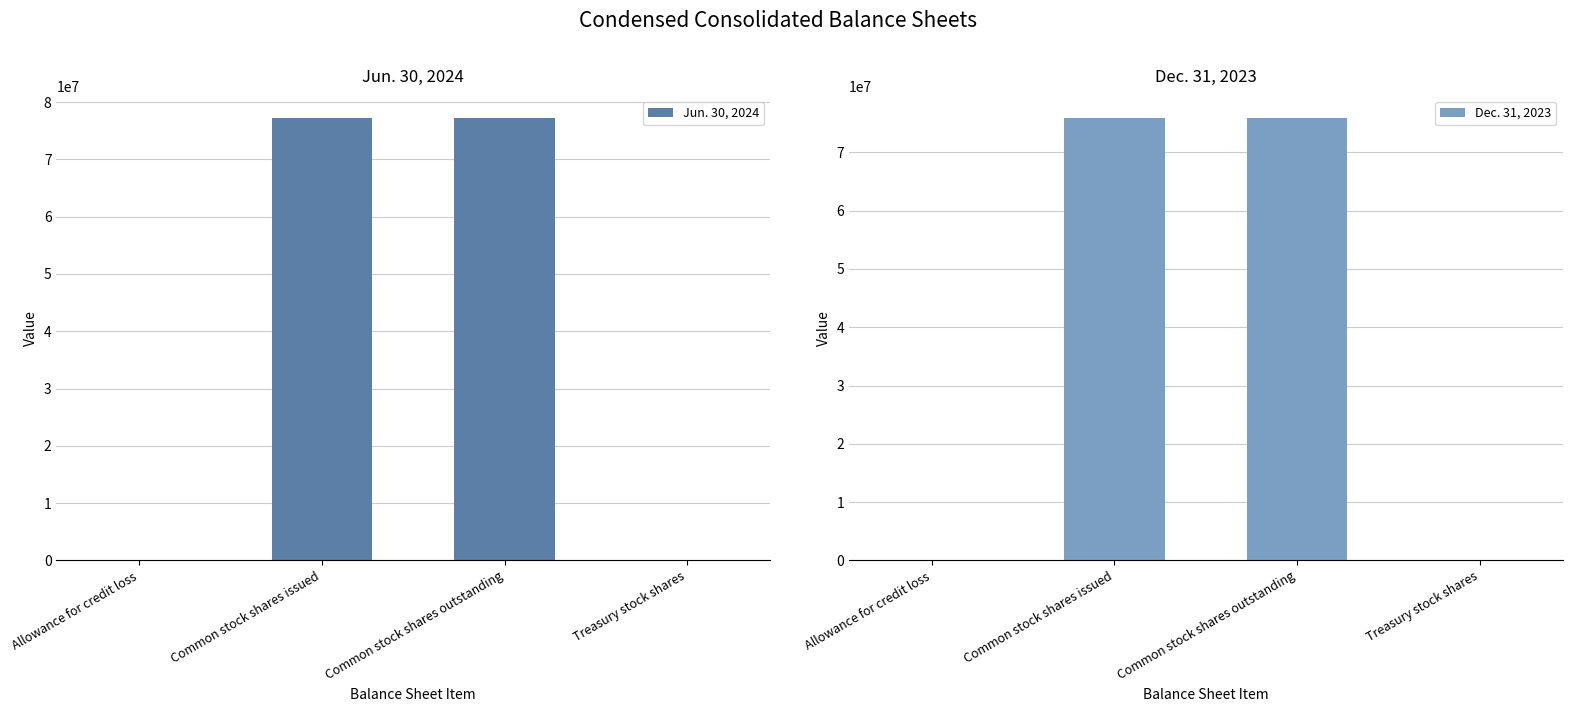

At how many categories does at least one series exceed 67790445?

2